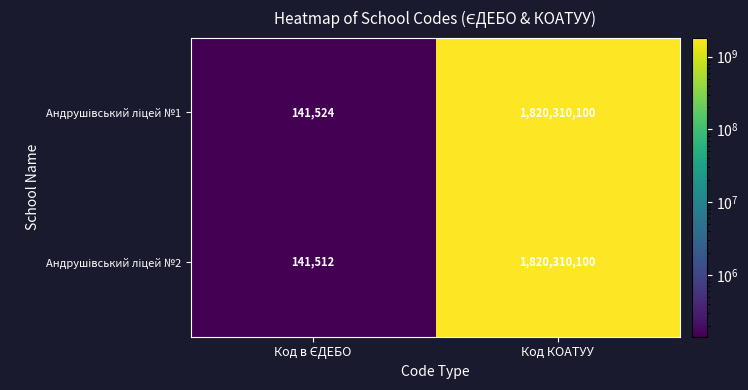

Which label corresponds to the largest value in the chart?

Код КОАТУУ